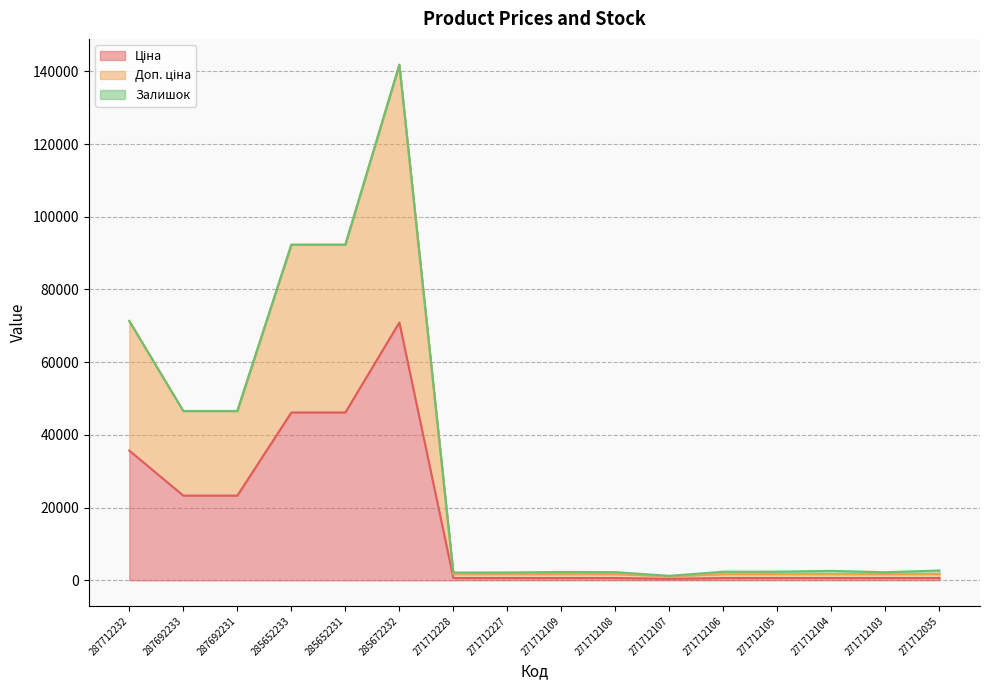

List the labels in order of Доп. ціна value, smallest first.

271712107, 271712228, 271712227, 271712109, 271712108, 271712106, 271712105, 271712104, 271712103, 271712035, 287692233, 287692231, 287712232, 285652233, 285652231, 285672232